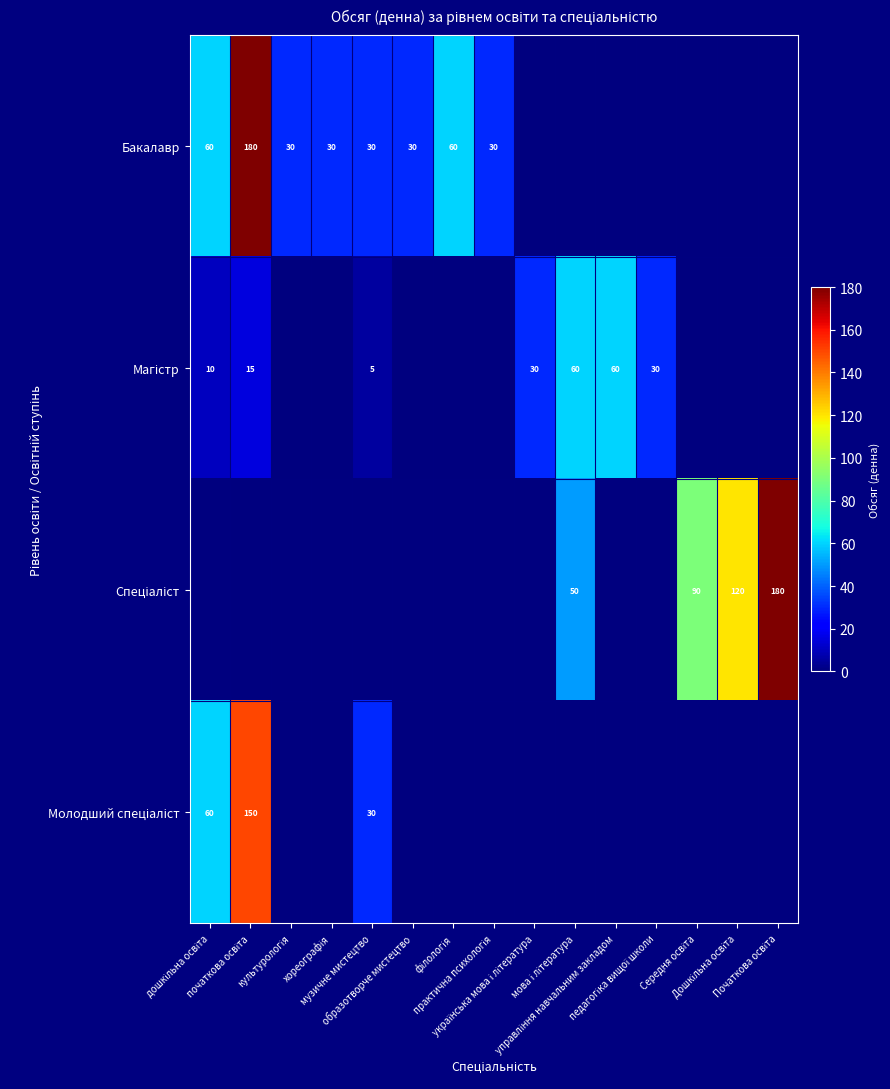

At which category is the sum across all series the highest?

початкова освіта